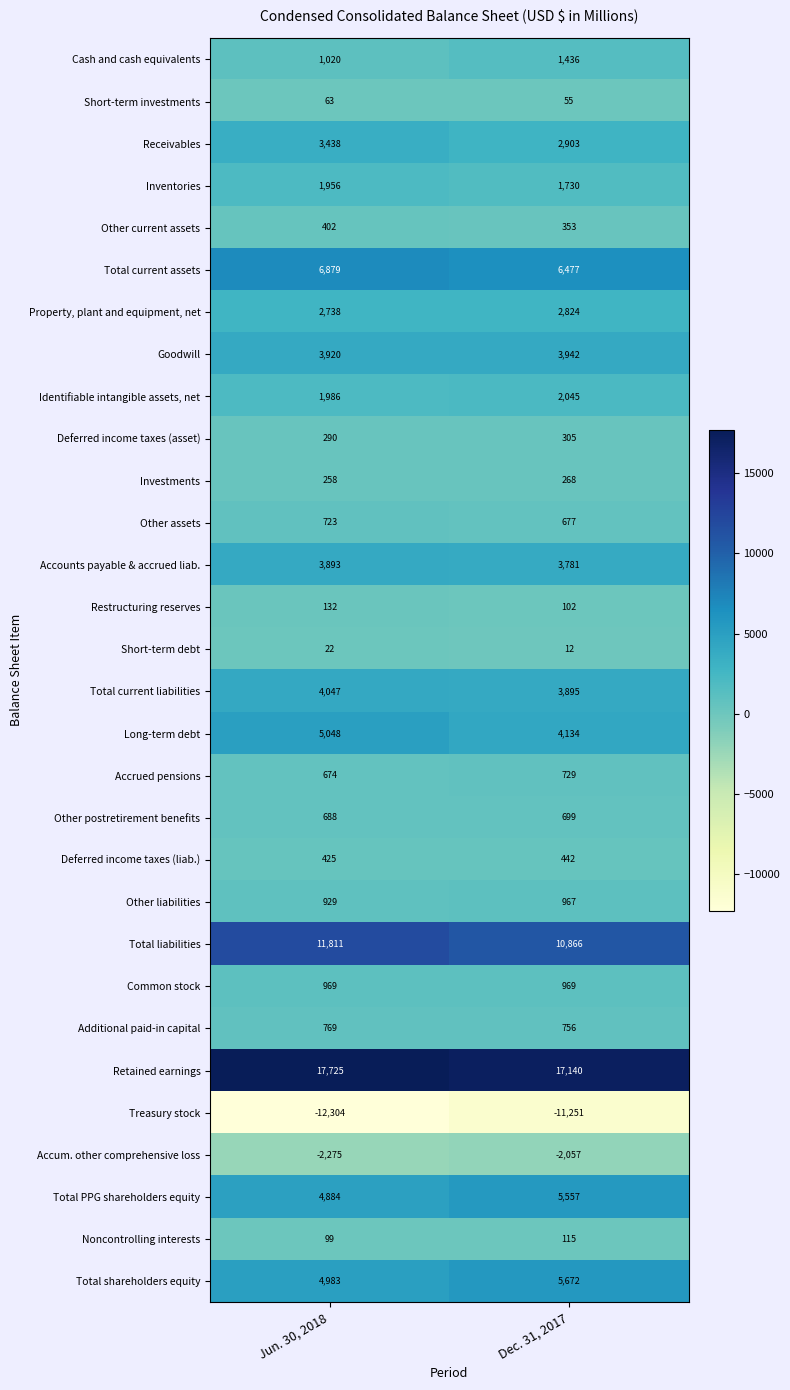

What is the spread (max minus min) of values at Dec. 31, 2017?

28391